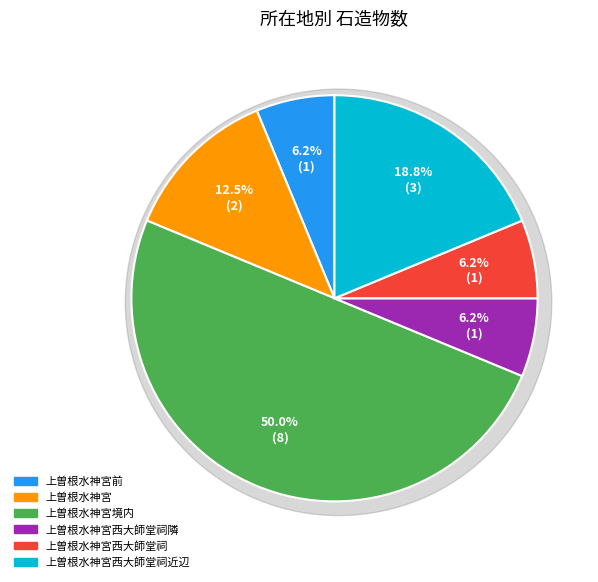

To the nearest percent, what percentage of the pie is 上曽根水神宮西大師堂祠近辺?

19%